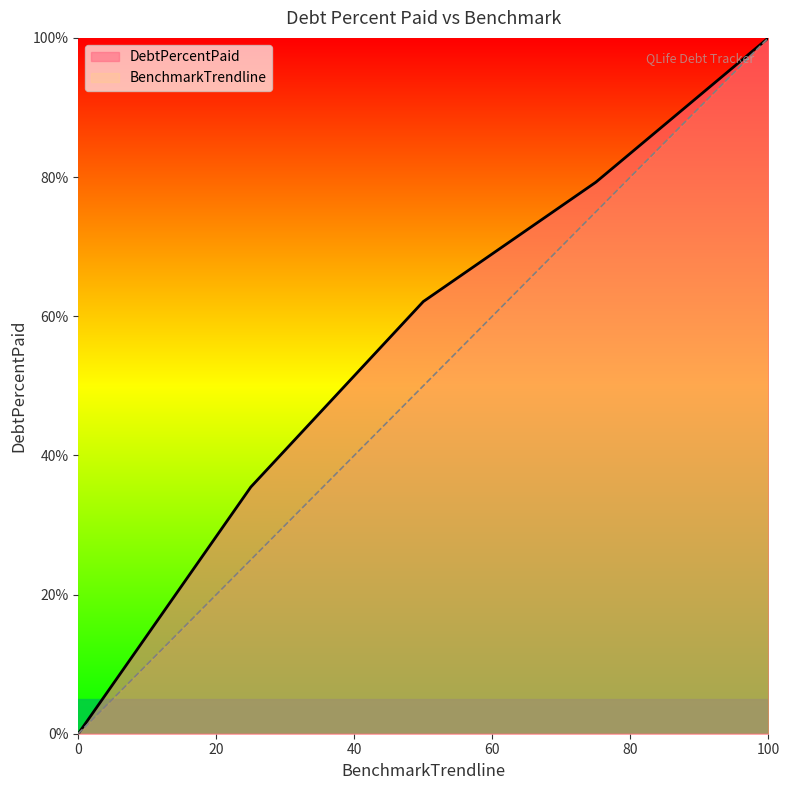

At which category is the sum across all series the highest?

100